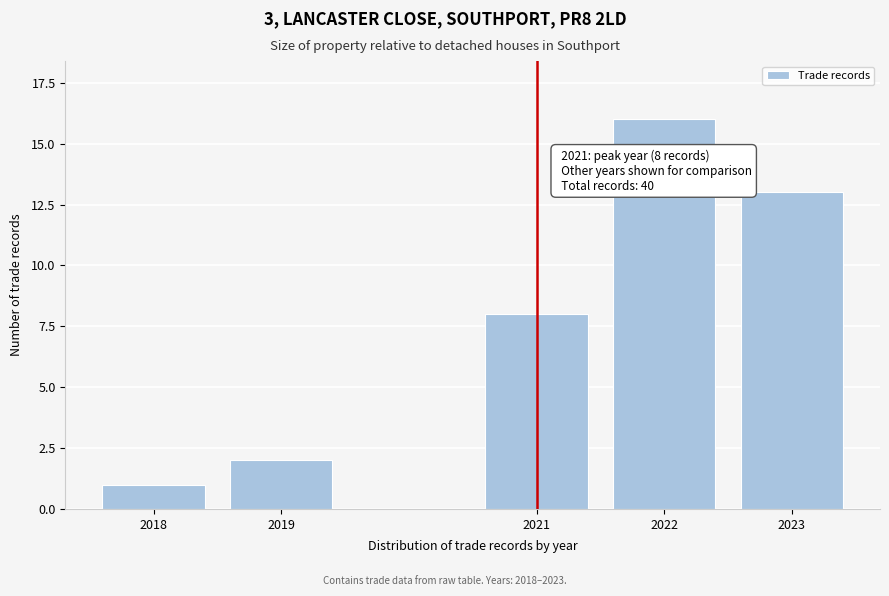

Reading left to right, transcribe all the data shown in this chart.

1	2	8	16	13